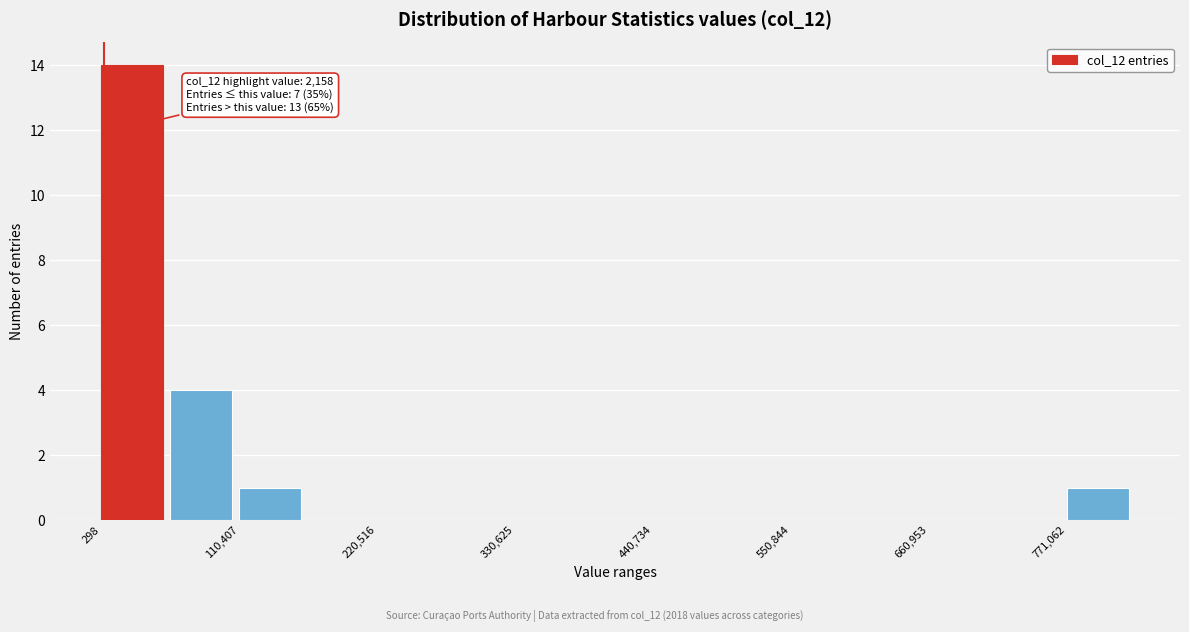

Around what value on the x-axis is the tallest bar? Give the approximate position of its centre, as read against the axis.

20000